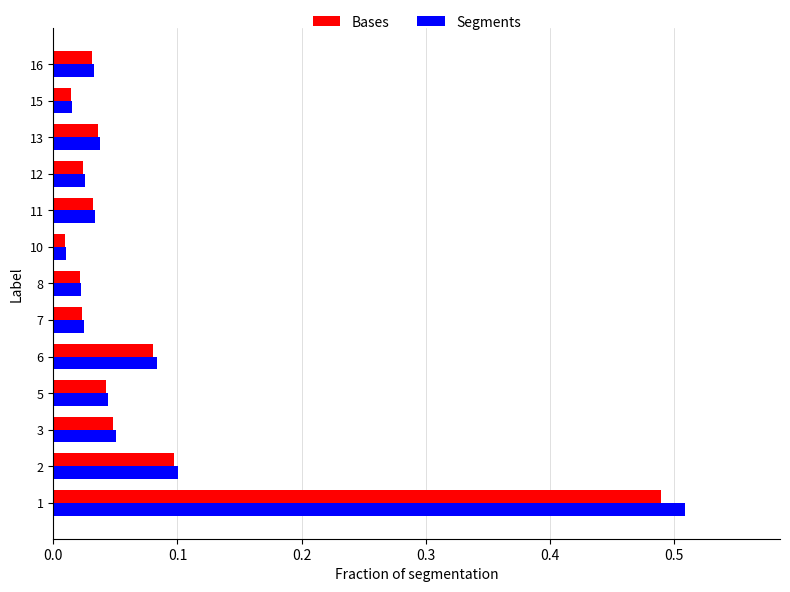

Which series changed the most between 2 and 12?

Segments